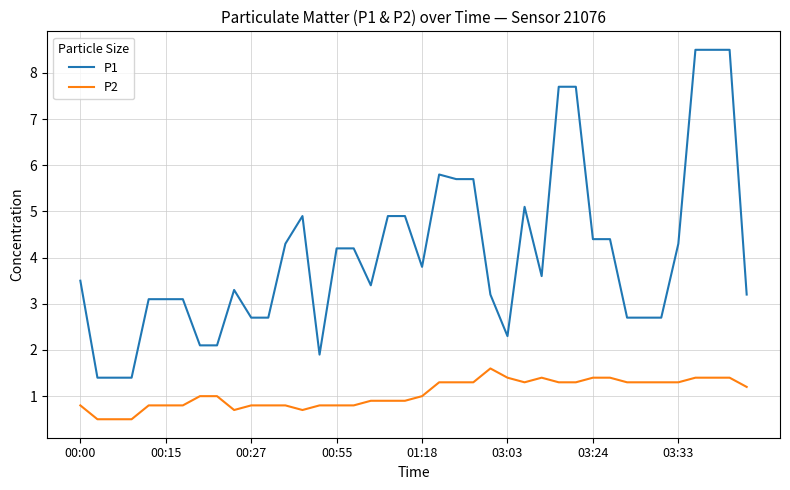

Which series has the largest range (max minus min)?

P1